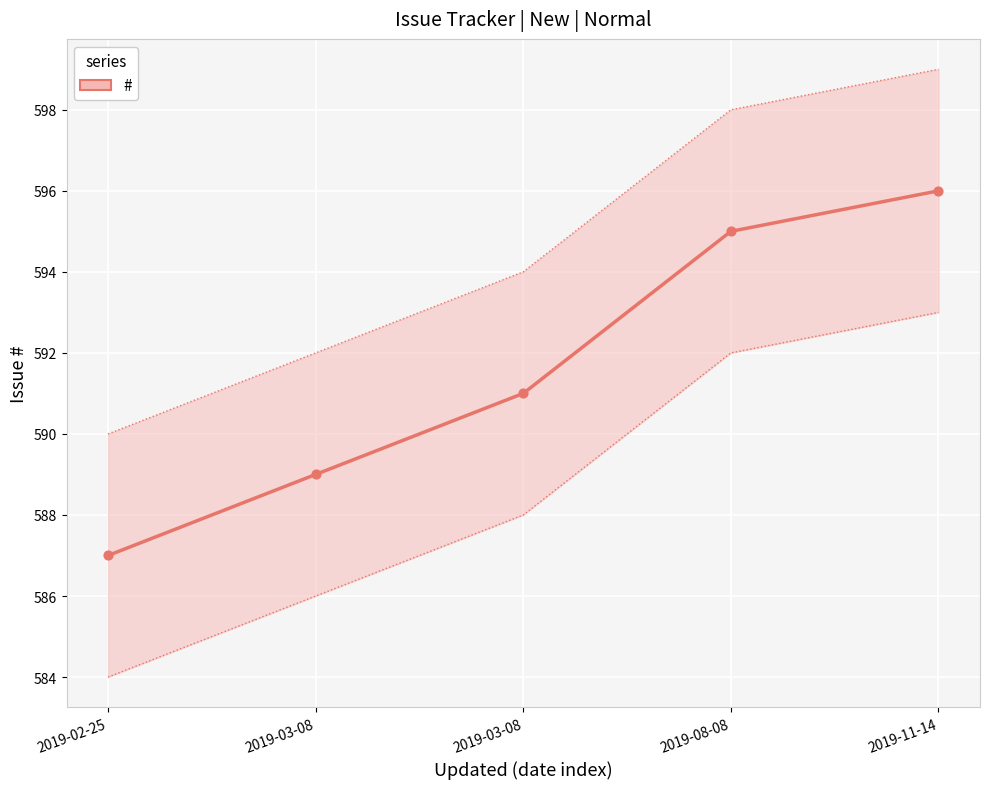

Which has a higher value, 2019-11-14 or 2019-08-08?

2019-11-14